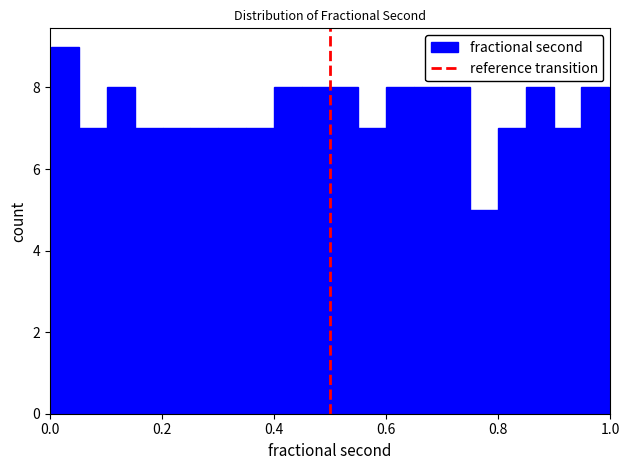

Read against the x-axis, roughly where is the centre of the tallest bar?

0.02